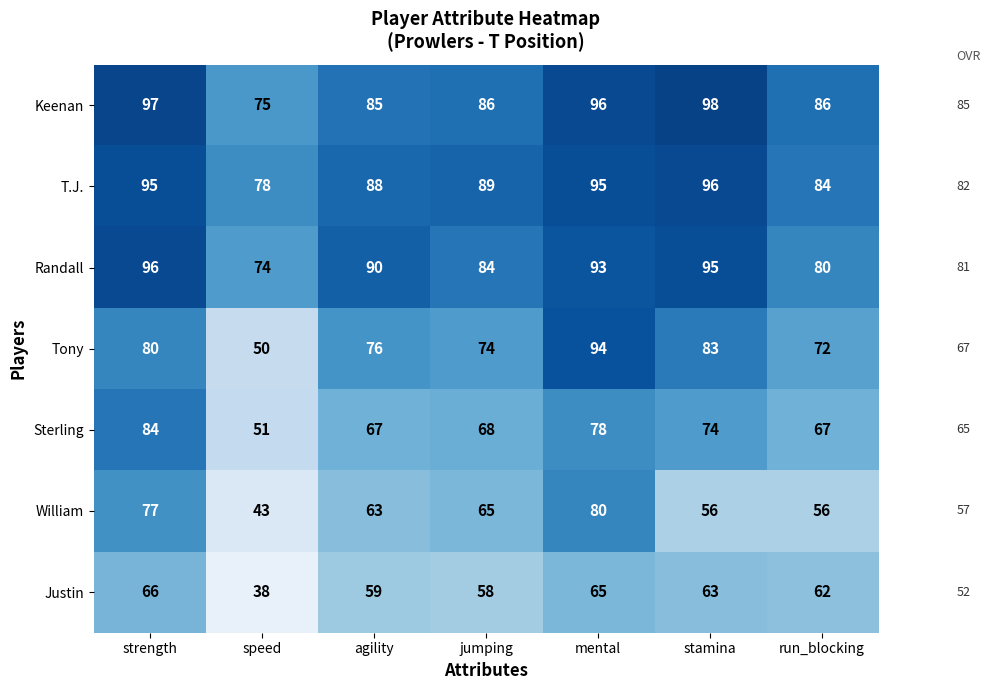

At which label is Randall closest to 85?

jumping